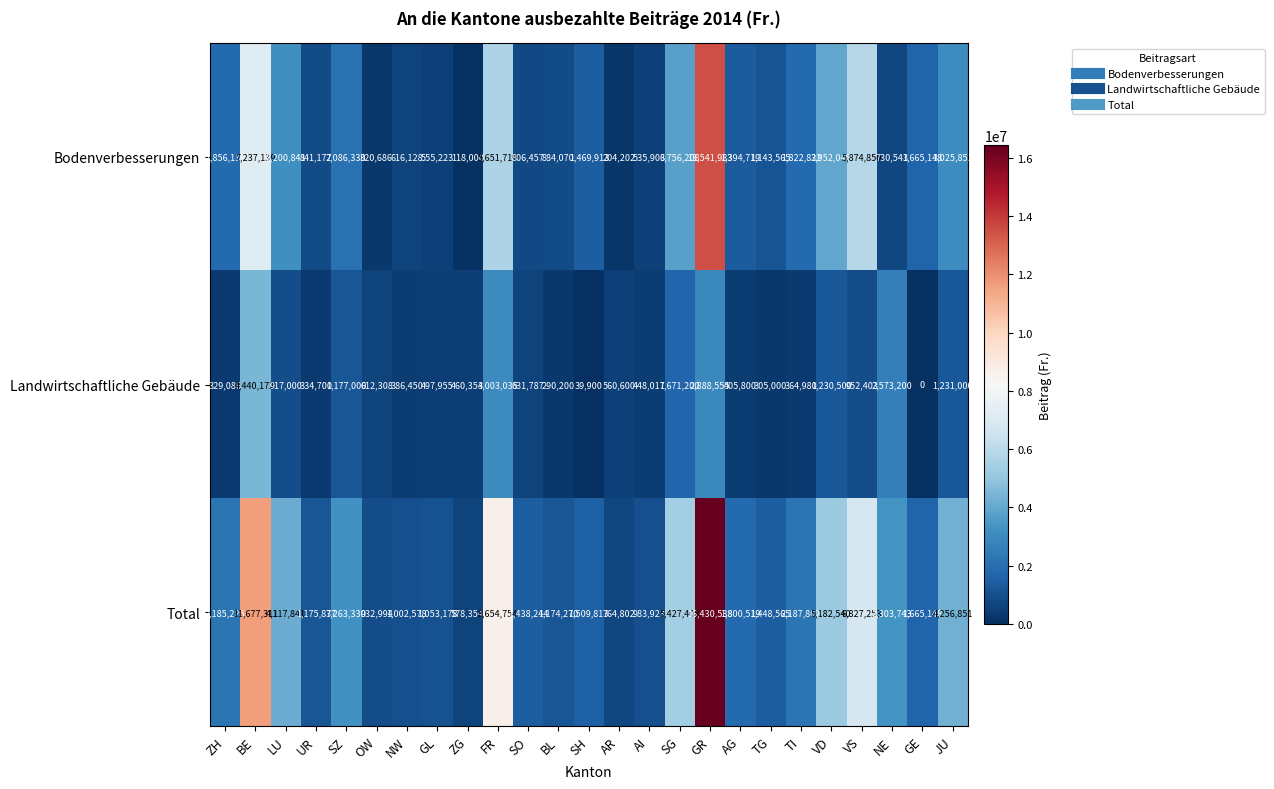

Read the Landwirtschaftliche Gebäude value at AG.

405800